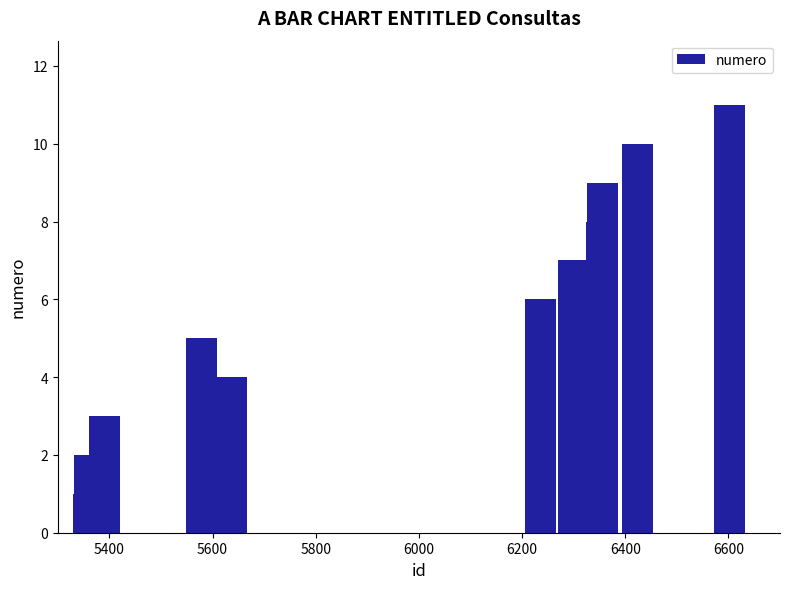

Count the values in the range 3 to 9.

7